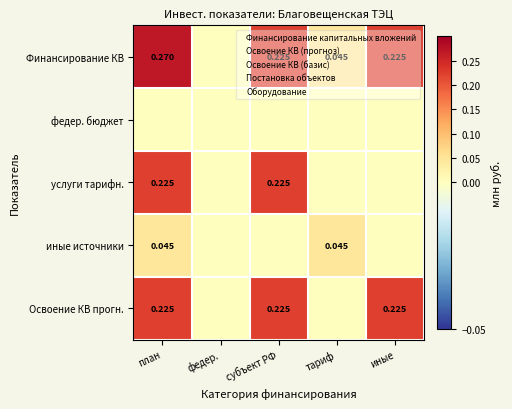

How many distinct data groups are displayed?

5